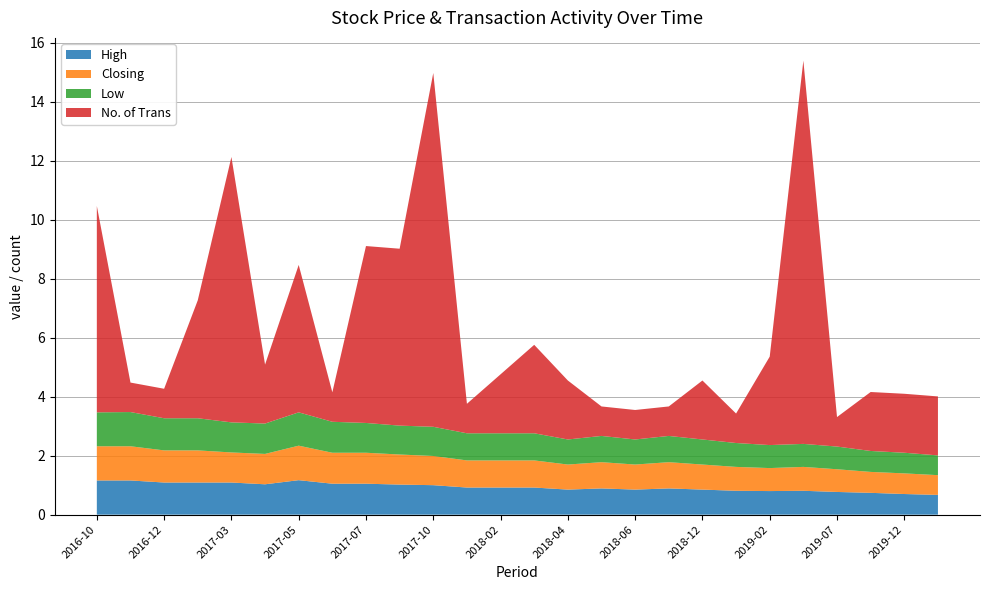

Reading left to right, transcribe all the data shown in this chart.

High: 2016-10=1.2	2016-11=1.2	2016-12=1.1	2017-01=1.1	2017-03=1.1	2017-04=1.0	2017-05=1.2	2017-06=1.1	2017-07=1.1	2017-09=1.0	2017-10=1.0	2017-12=0.9	2018-02=0.9	2018-03=0.9	2018-04=0.8	2018-05=0.9	2018-06=0.8	2018-07=0.9	2018-12=0.8	2019-01=0.8	2019-02=0.8	2019-03=0.8	2019-07=0.8	2019-10=0.7	2019-12=0.7	2020-03=0.7
Closing: 2016-10=1.2	2016-11=1.2	2016-12=1.1	2017-01=1.1	2017-03=1.0	2017-04=1.0	2017-05=1.2	2017-06=1.1	2017-07=1.1	2017-09=1.0	2017-10=1.0	2017-12=0.9	2018-02=0.9	2018-03=0.9	2018-04=0.8	2018-05=0.9	2018-06=0.8	2018-07=0.9	2018-12=0.8	2019-01=0.8	2019-02=0.8	2019-03=0.8	2019-07=0.8	2019-10=0.7	2019-12=0.7	2020-03=0.7
Low: 2016-10=1.1	2016-11=1.2	2016-12=1.1	2017-01=1.1	2017-03=1.0	2017-04=1.0	2017-05=1.1	2017-06=1.1	2017-07=1.0	2017-09=1.0	2017-10=1.0	2017-12=0.9	2018-02=0.9	2018-03=0.9	2018-04=0.8	2018-05=0.9	2018-06=0.8	2018-07=0.9	2018-12=0.8	2019-01=0.8	2019-02=0.8	2019-03=0.8	2019-07=0.8	2019-10=0.7	2019-12=0.7	2020-03=0.7
No. of Trans: 2016-10=7.0	2016-11=1.0	2016-12=1.0	2017-01=4.0	2017-03=9.0	2017-04=2.0	2017-05=5.0	2017-06=1.0	2017-07=6.0	2017-09=6.0	2017-10=12.0	2017-12=1.0	2018-02=2.0	2018-03=3.0	2018-04=2.0	2018-05=1.0	2018-06=1.0	2018-07=1.0	2018-12=2.0	2019-01=1.0	2019-02=3.0	2019-03=13.0	2019-07=1.0	2019-10=2.0	2019-12=2.0	2020-03=2.0